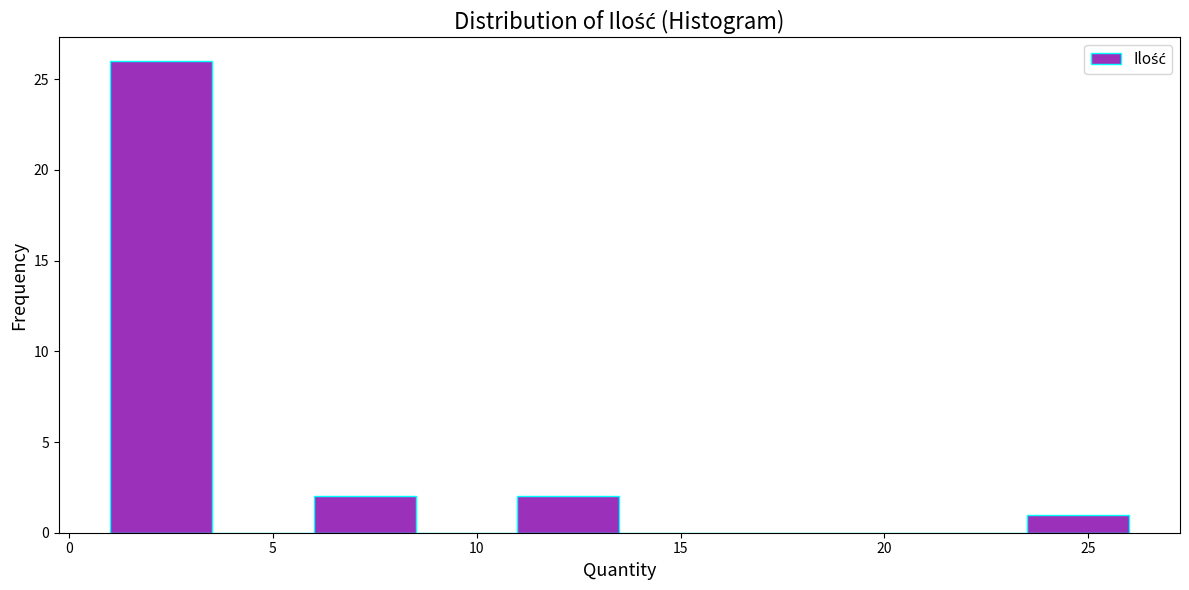

Which range on the x-axis has the tallest bar?

1.0 to 3.5